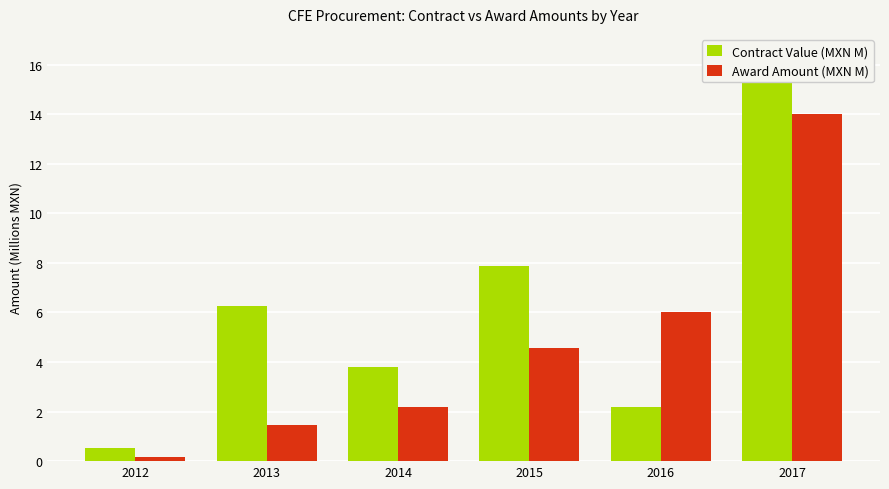

Reading left to right, list all the values displayed in this chart.

Contract Value (MXN M): 0.5	6.3	3.8	7.9	2.2	16.4
Award Amount (MXN M): 0.2	1.5	2.2	4.6	6.0	14.0